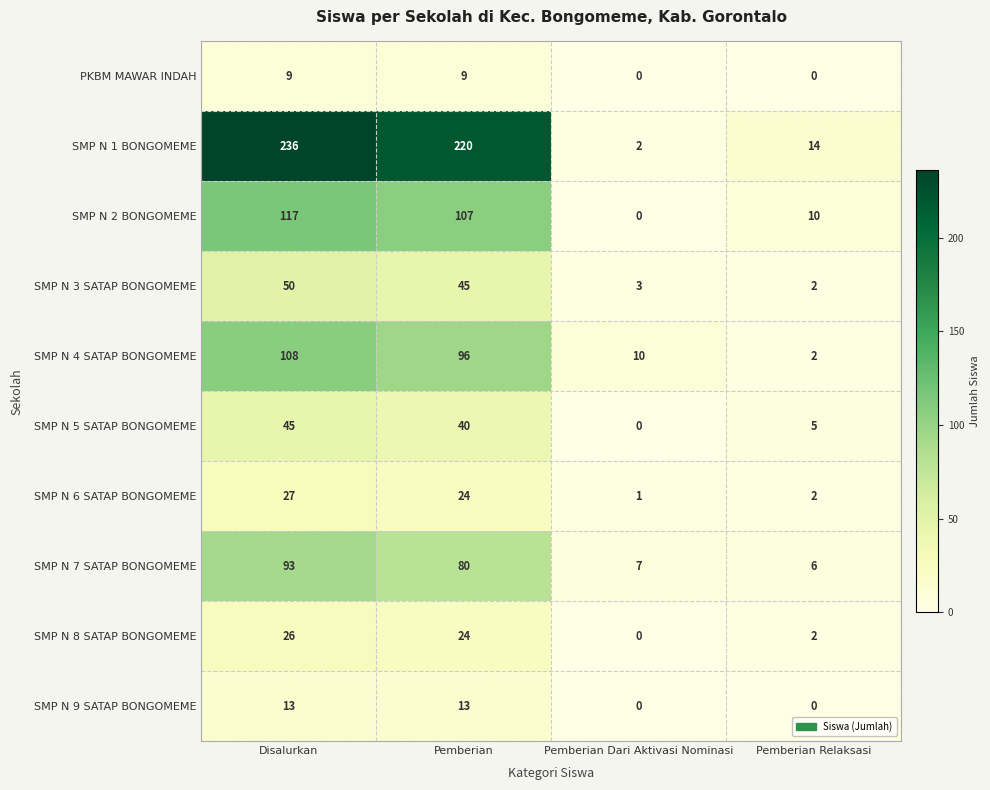

Which series has the largest total across all categories?

SMP N 1 BONGOMEME